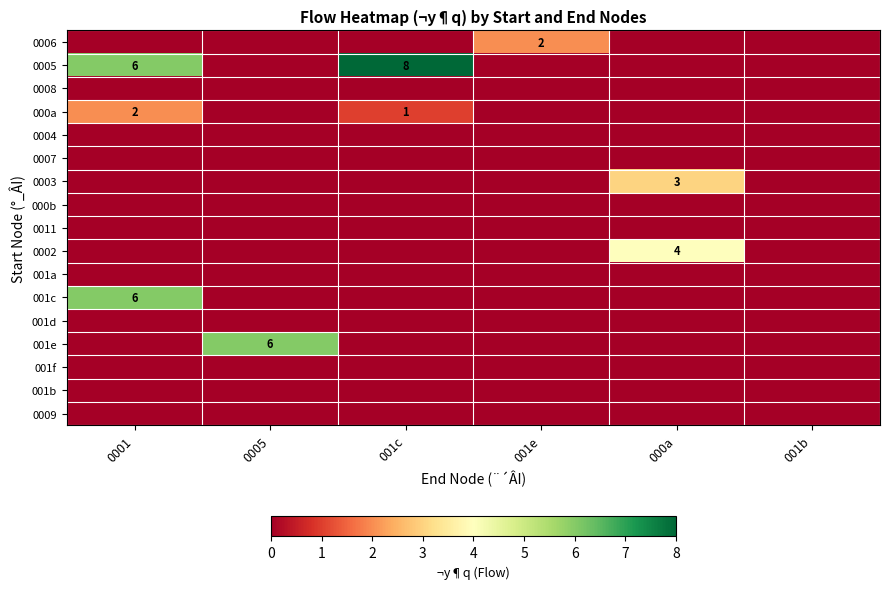

Rank the series at 001b from lowest to highest value.

0006, 0005, 0008, 000a, 0004, 0007, 0003, 000b, 0011, 0002, 001a, 001c, 001d, 001e, 001f, 001b, 0009